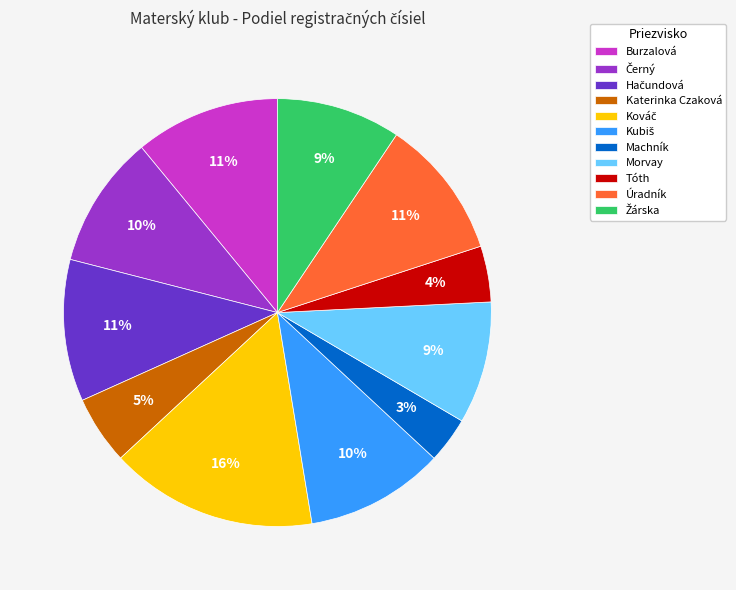

To the nearest percent, what is the average slice percentage?

9%